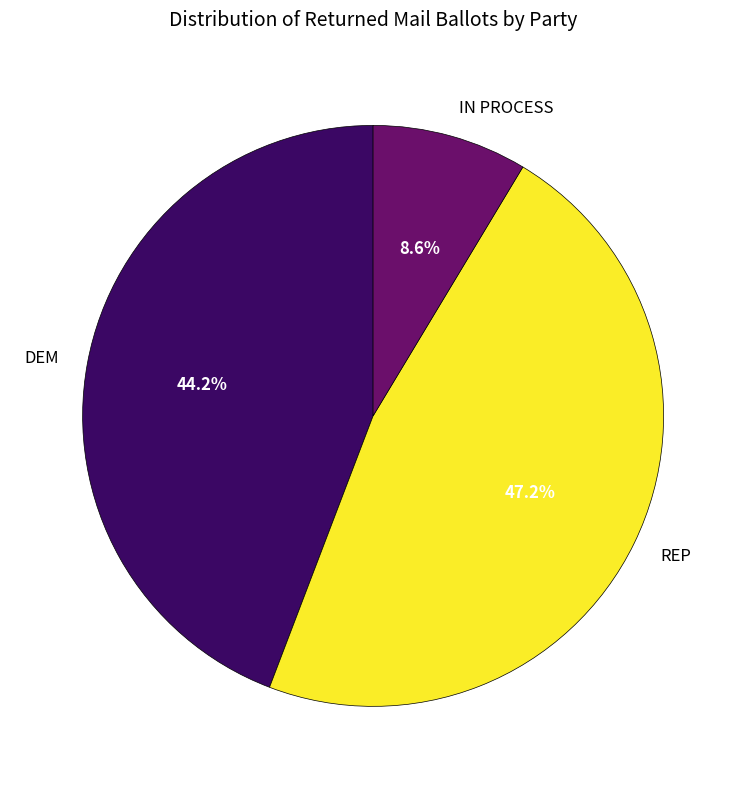

Between IN PROCESS and REP, which is larger?

REP